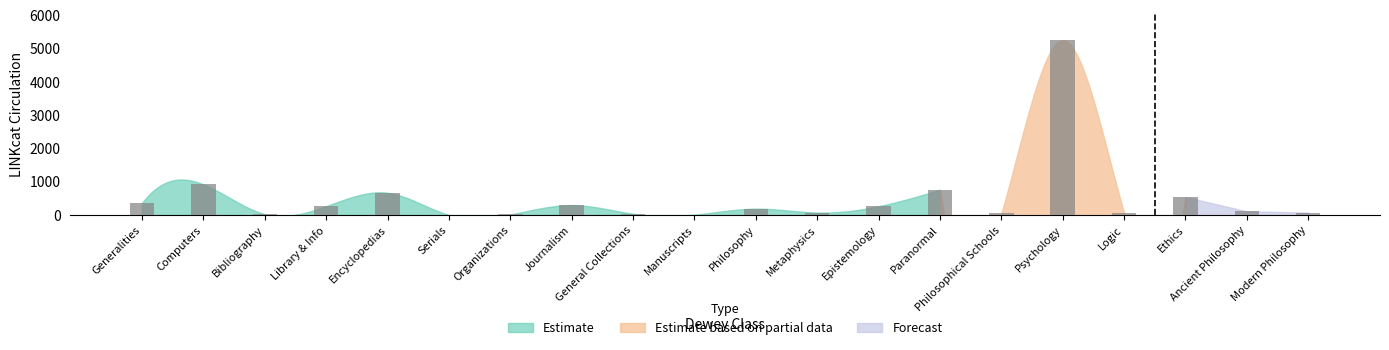

At which label is the value closest to 2629?

Computers